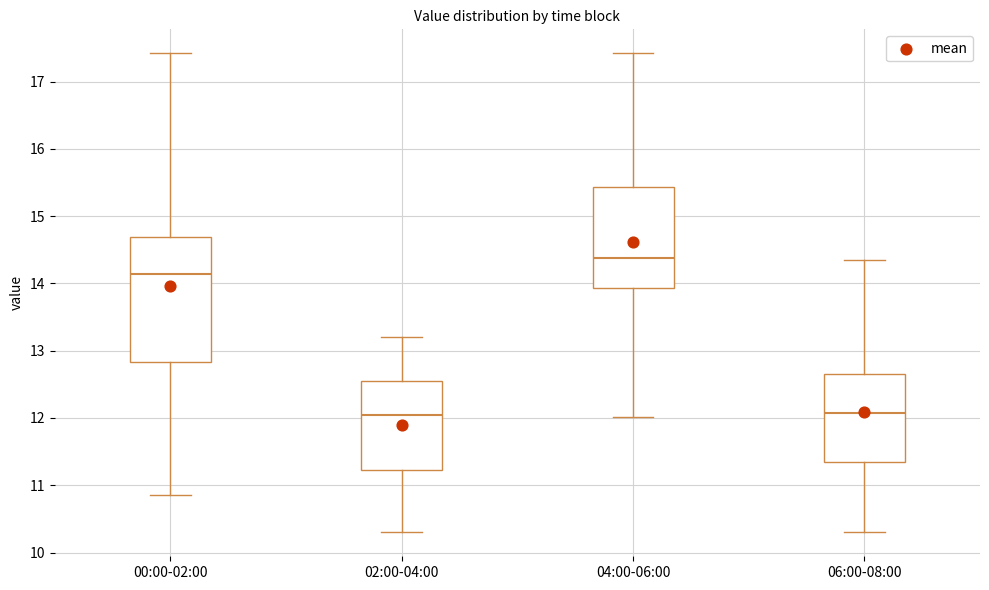

Reading left to right, read every box against the y-axis: the position of its median line, the range the box covers, and the ends of its whiskers. The values are not printed on the chart, so give them approximately, as read against the axis.

00:00-02:00: median 14.1, box 12.8 to 14.7, whiskers 10.9 to 17.4
02:00-04:00: median 12.0, box 11.2 to 12.5, whiskers 10.3 to 13.2
04:00-06:00: median 14.4, box 13.9 to 15.4, whiskers 12.0 to 17.4
06:00-08:00: median 12.1, box 11.4 to 12.7, whiskers 10.3 to 14.4